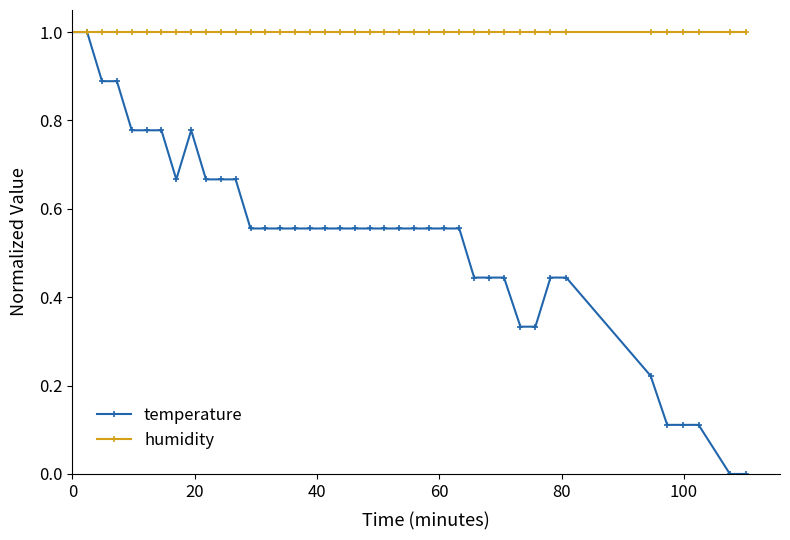

Which series has the largest total across all categories?

humidity